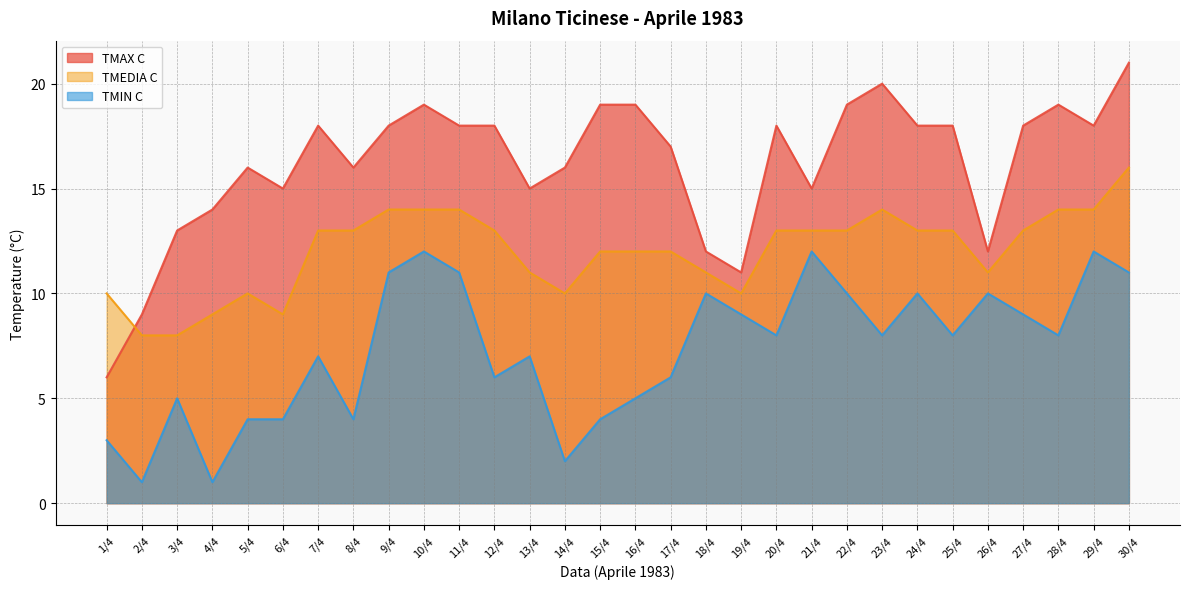

Between 30/4 and 27/4, which is larger?

30/4